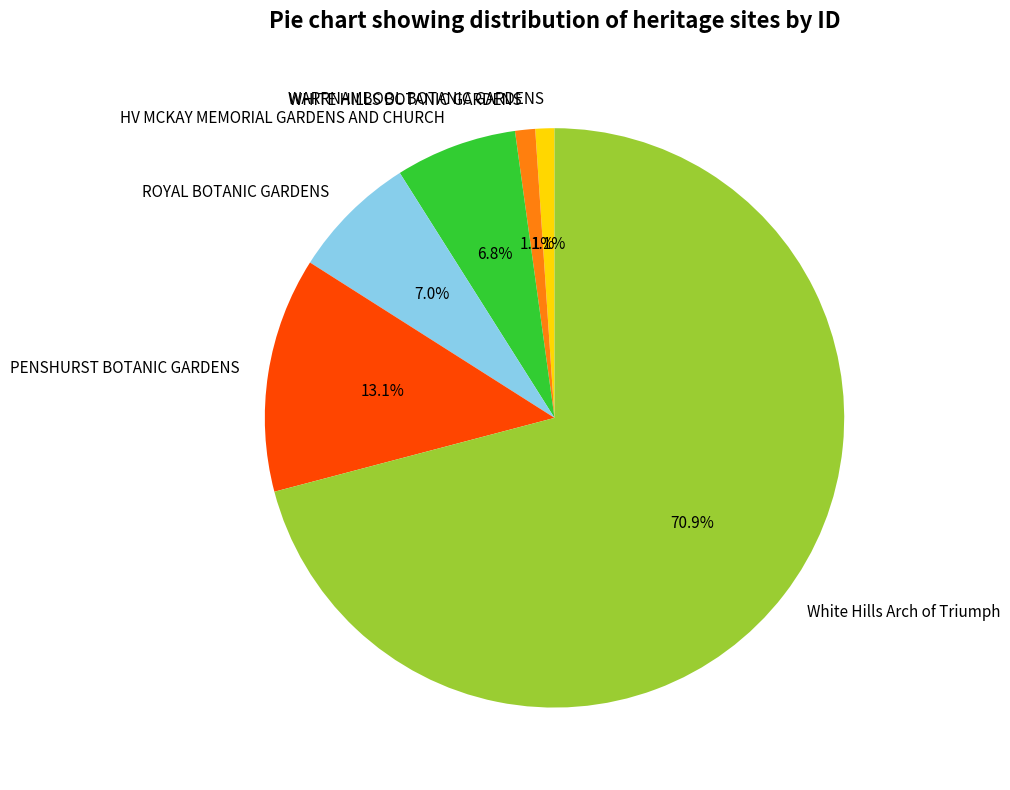

The ROYAL BOTANIC GARDENS slice represents 1% of the pie. True or false?

False